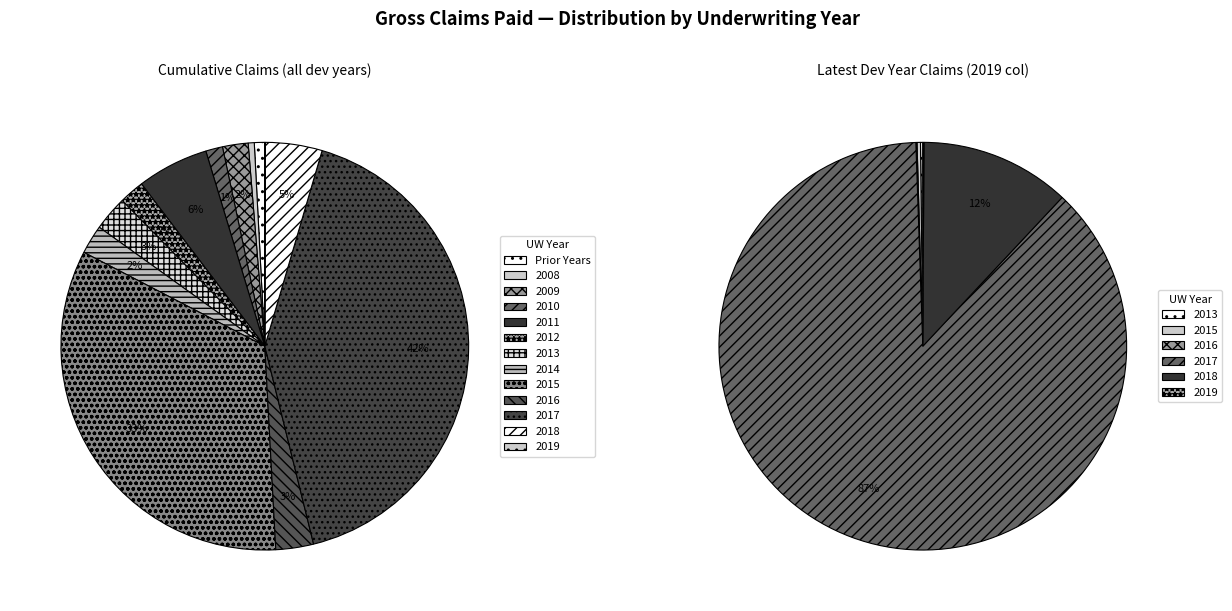

How many segments does this pie chart have?

13